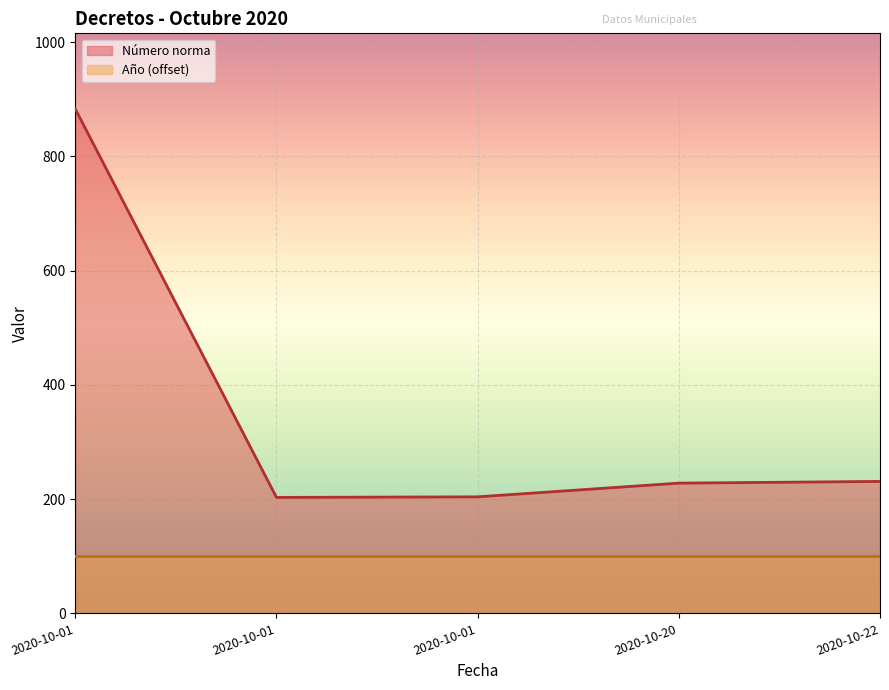

At which category does the chart reach its peak across all series?

2020-10-01